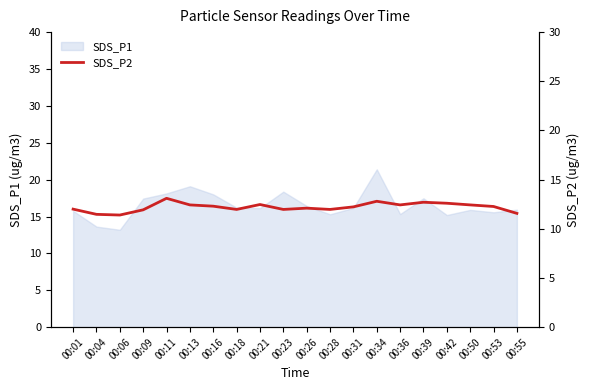

Rank the categories by value from lowest to highest.

00:06, 00:04, 00:55, 00:09, 00:18, 00:23, 00:28, 00:01, 00:26, 00:31, 00:53, 00:16, 00:13, 00:36, 00:50, 00:21, 00:42, 00:39, 00:34, 00:11